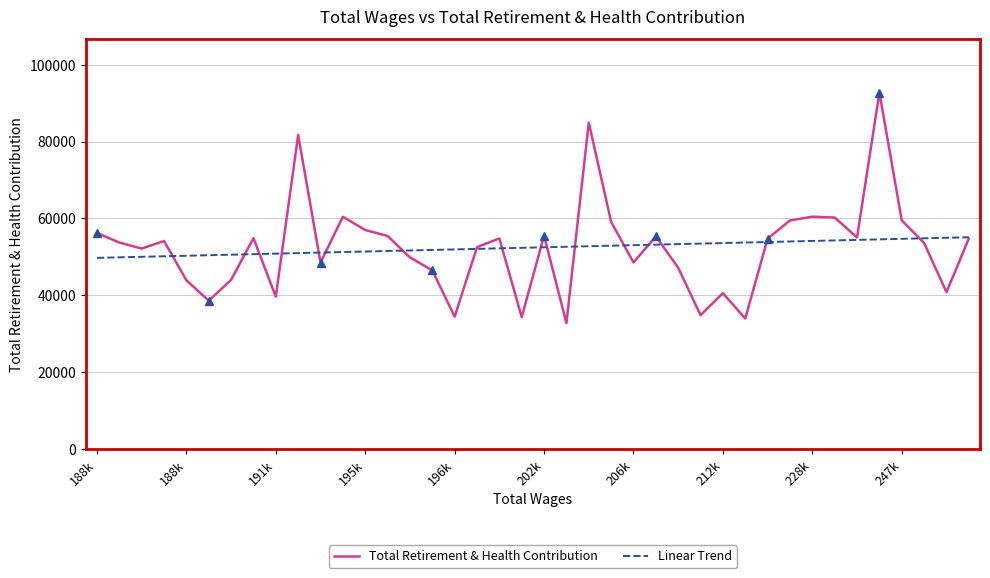

What is the maximum value shown in the chart?

92728.0